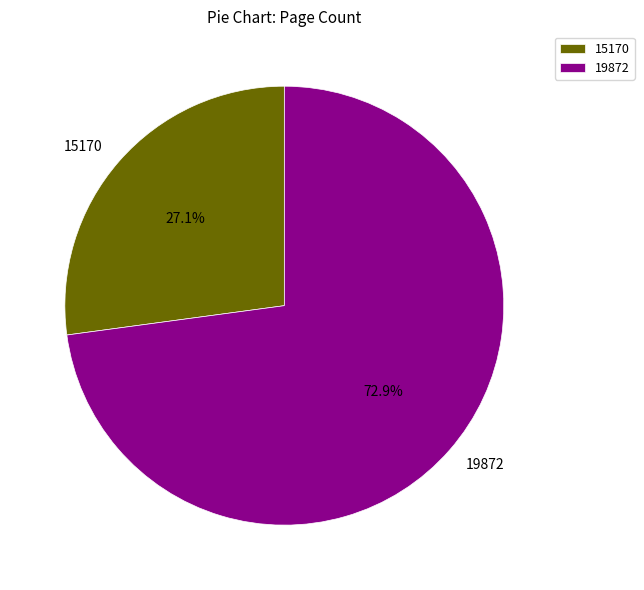

What is the ratio of the value at 19872 to the value at 15170?

2.7